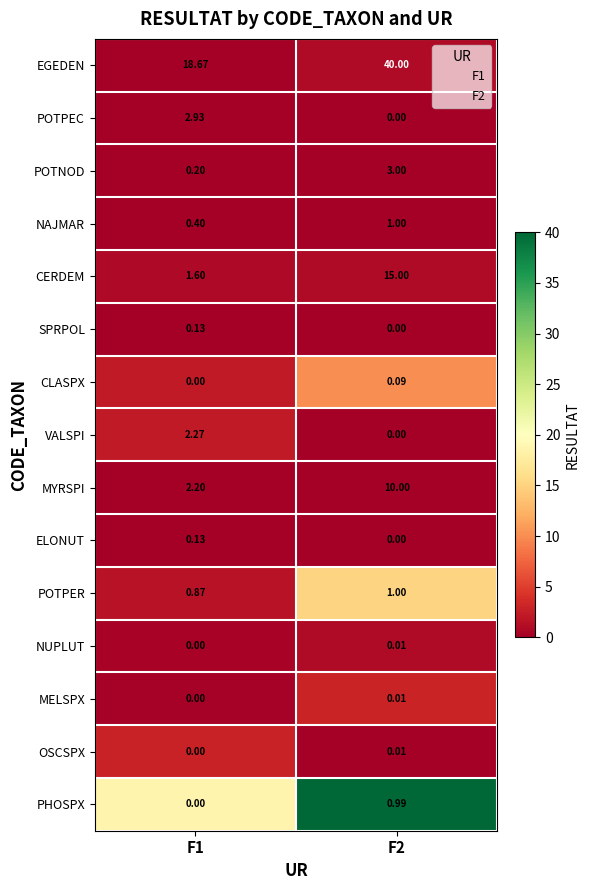

Is the value of NAJMAR at F2 greater than the value of MELSPX at F2?

Yes